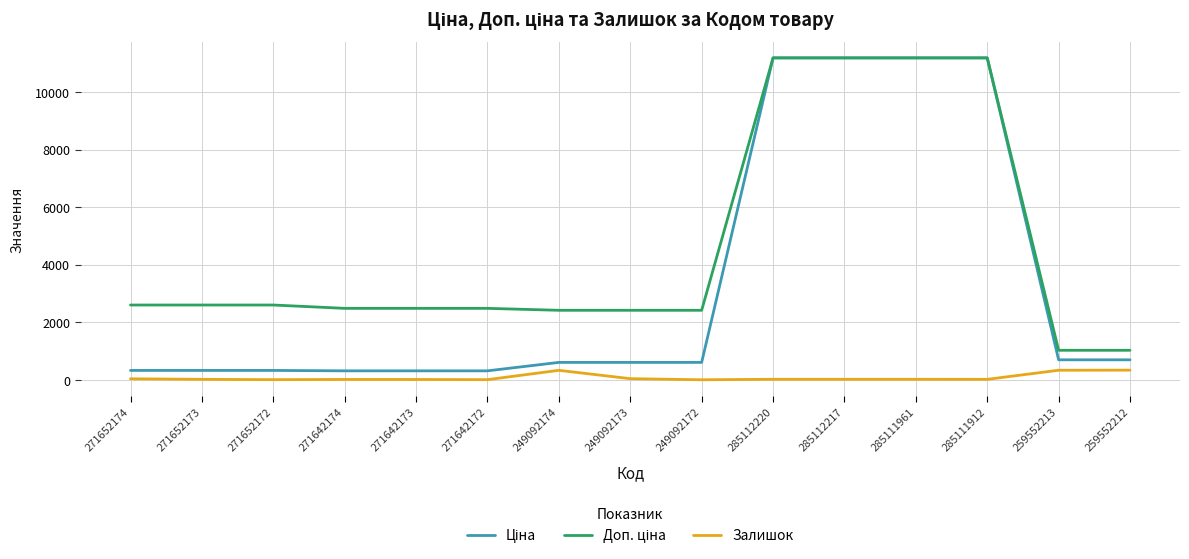

True or false: Залишок has a value of 17.0 at 285111961.

True